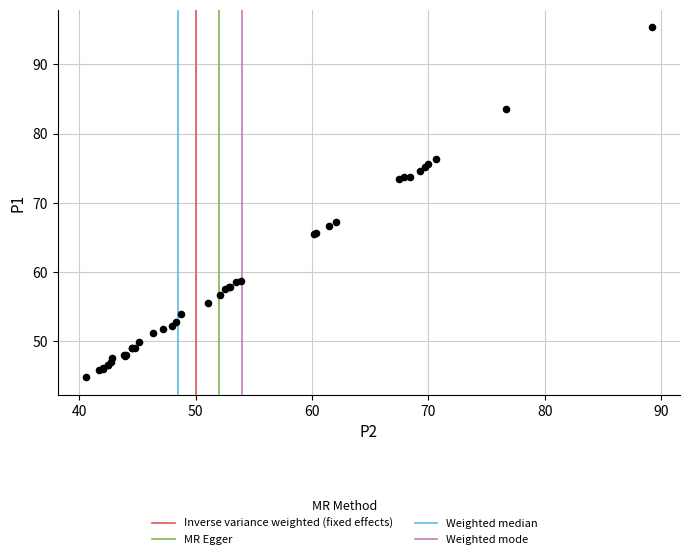

What Y value in the scatter plot is closest to 70?

67.2